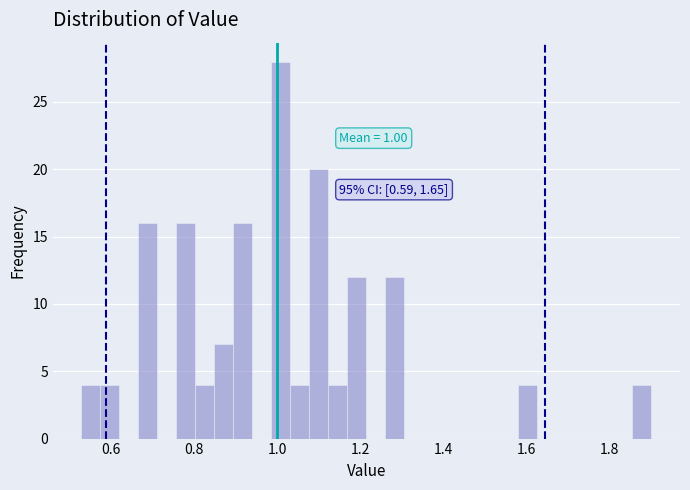

Read against the x-axis, roughly where is the centre of the tallest bar?

1.00